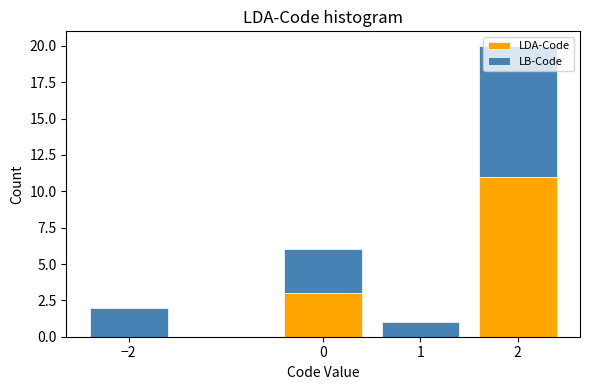

Reading left to right, list every stacked bar in this chart as the range it spans on the x-axis followed by its total height. The values are not printed on the chart, so give them approximately, as read against the axis.

-2.5 to -1.5: 2
-1.5 to -0.5: 0
-0.5 to 0.5: 6
0.5 to 1.5: 1
1.5 to 2.5: 20